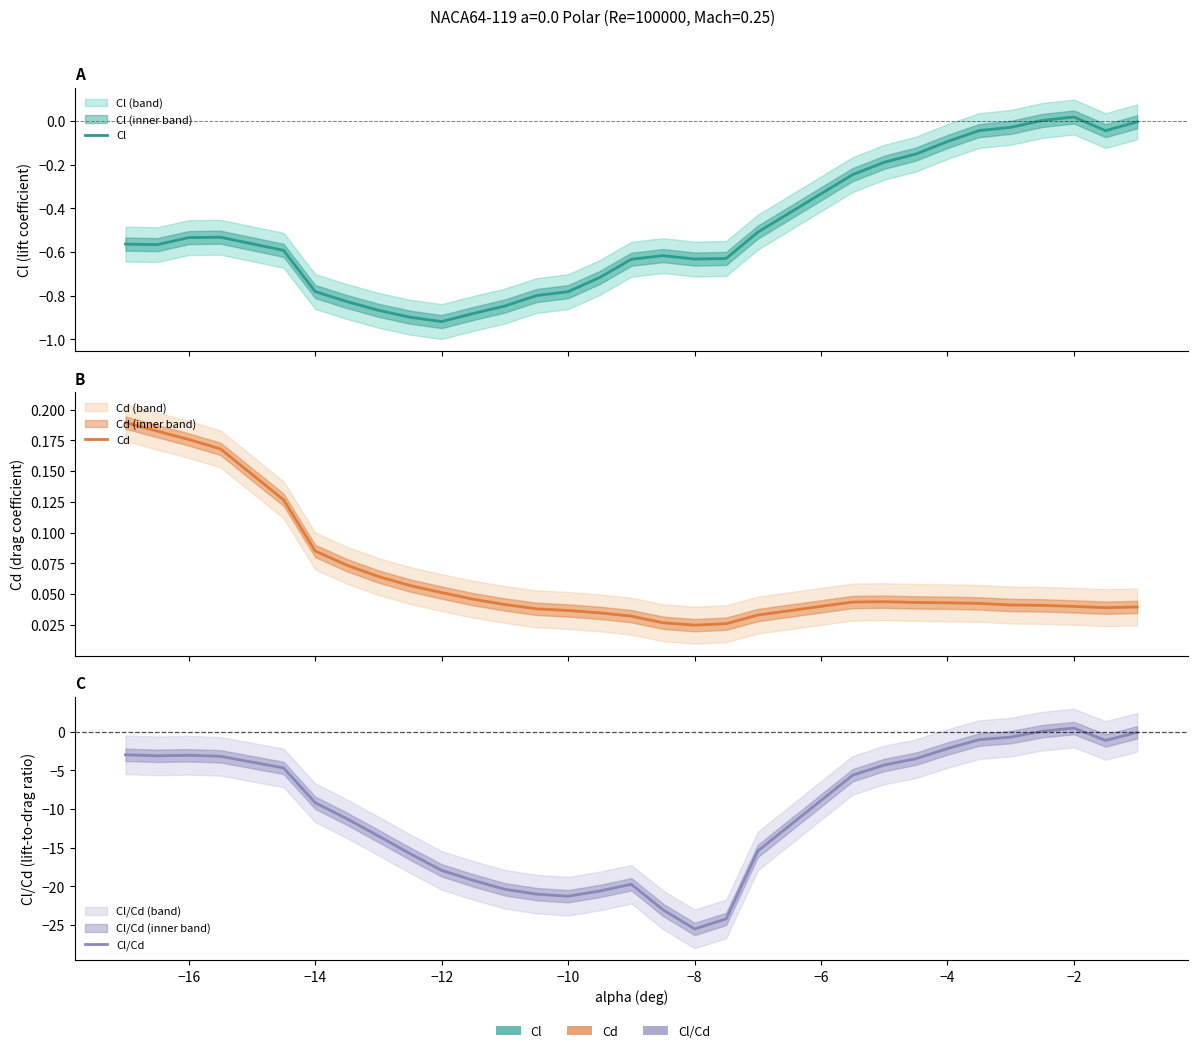

Does the chart have visible grid lines?

No